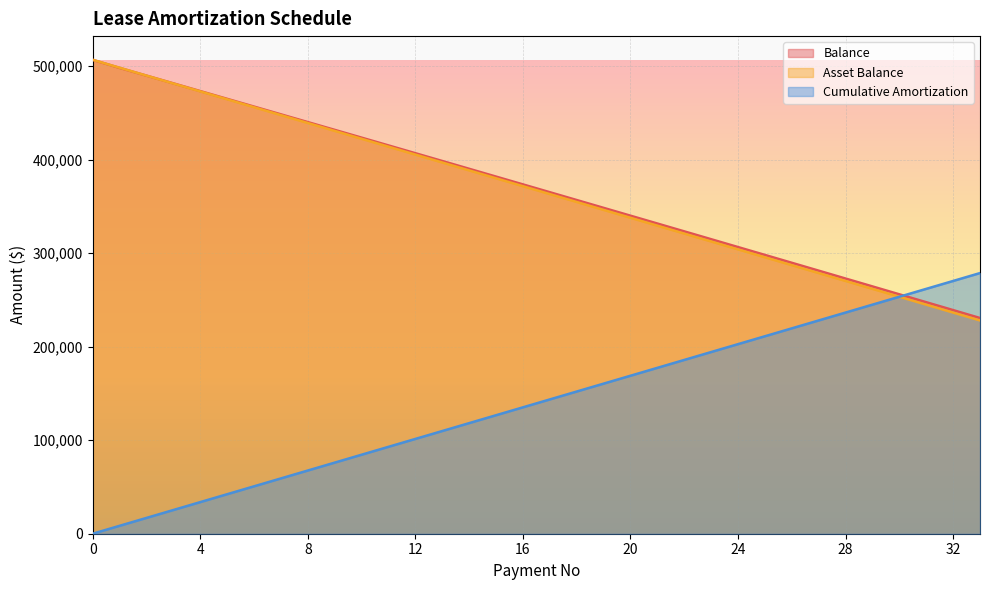

Count the number of categories in the chart.

34